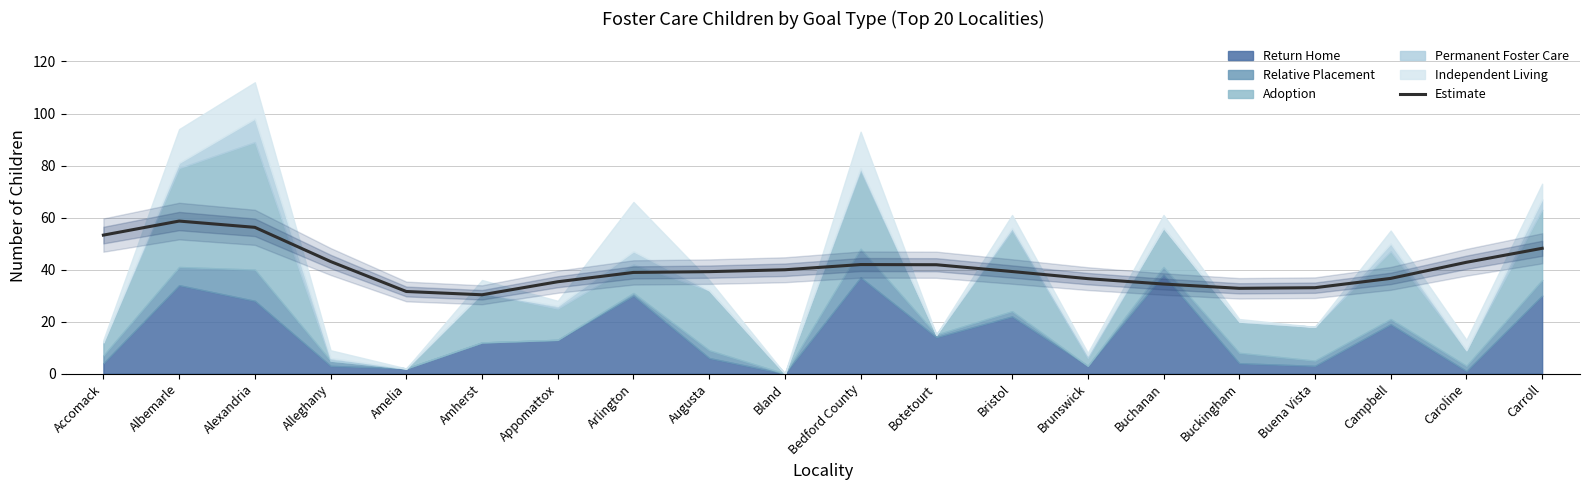

The chart shows a value of 65.8 at Augusta. True or false?

False